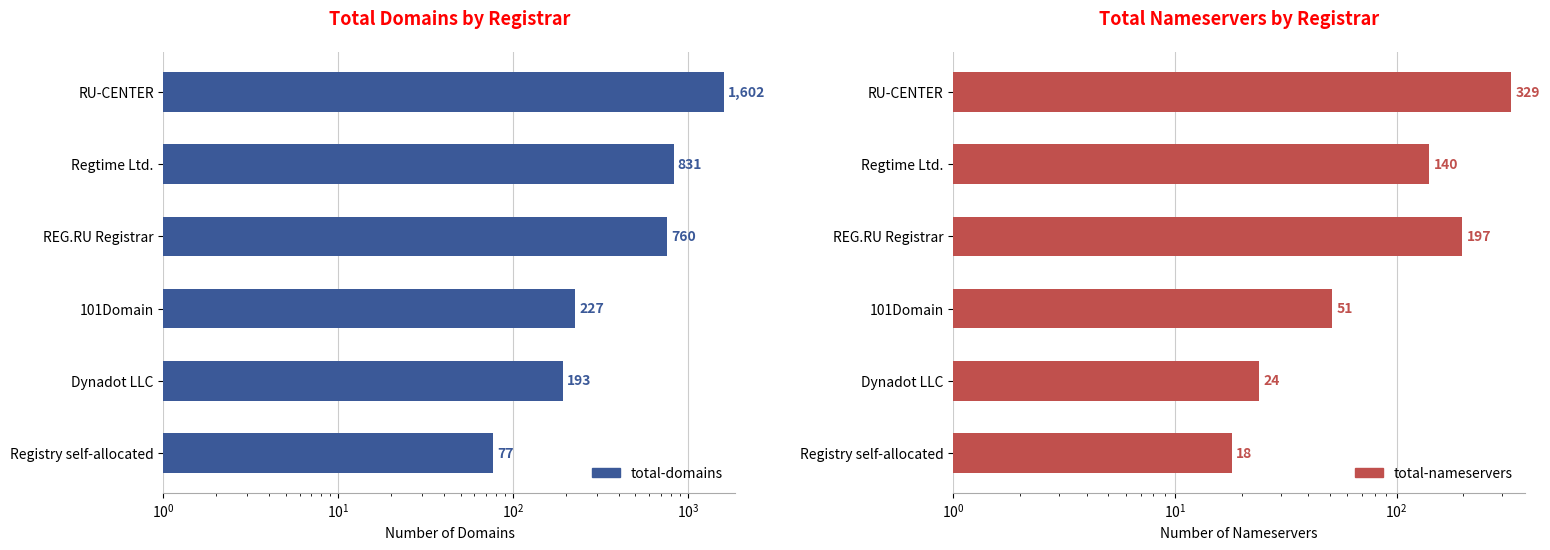

Between RU-CENTER and Dynadot LLC, which series saw the biggest shift?

total-domains